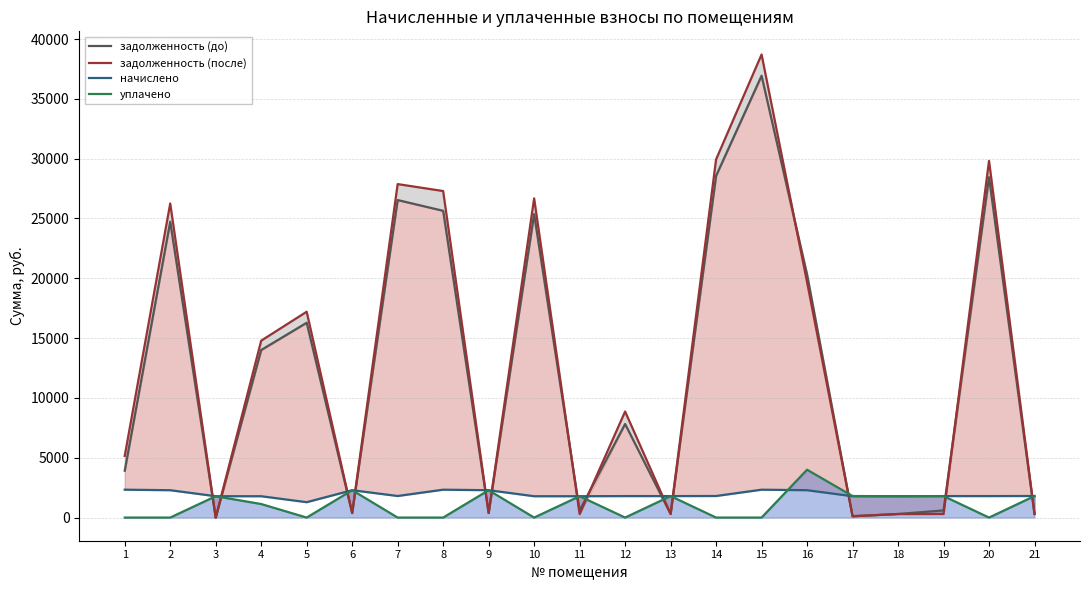

What is the difference between the maximum and minimum values in the начислено series?

1045.3